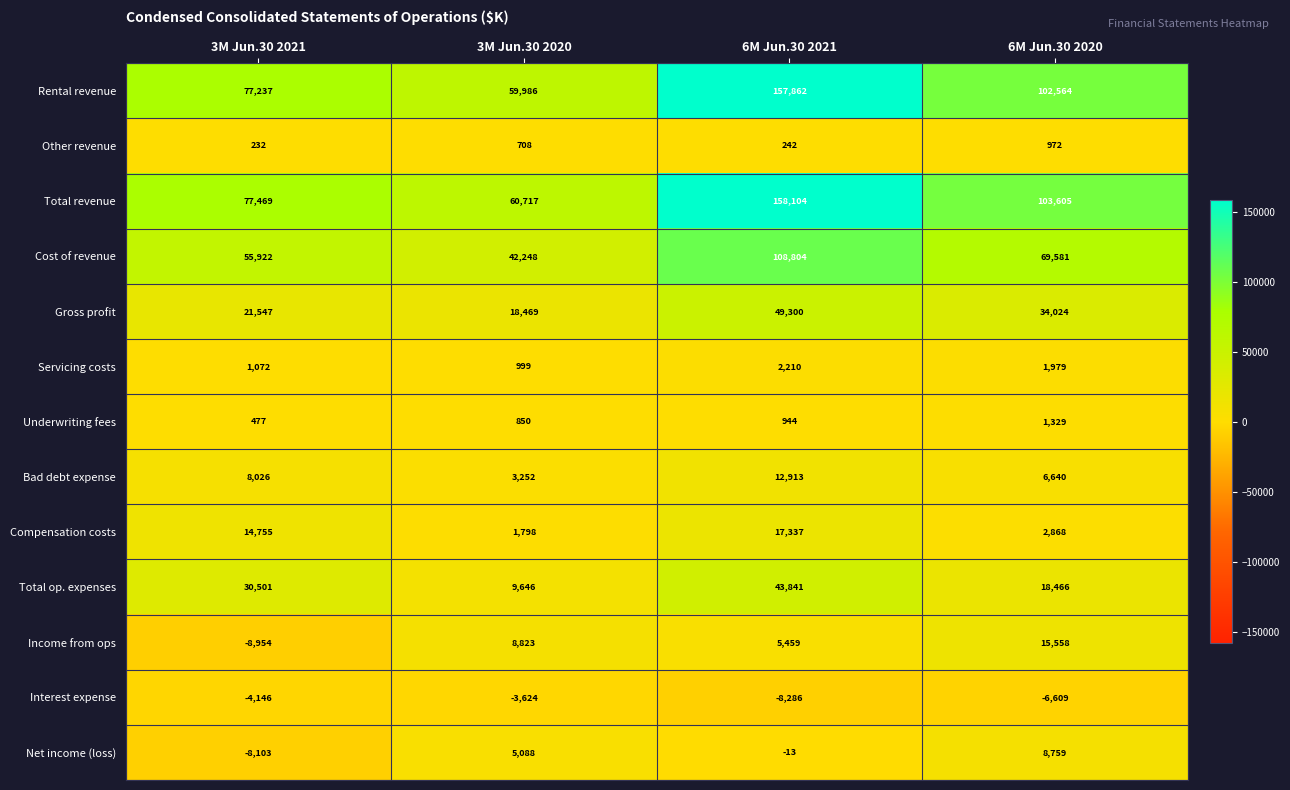

What is the maximum value for Gross profit?

49300